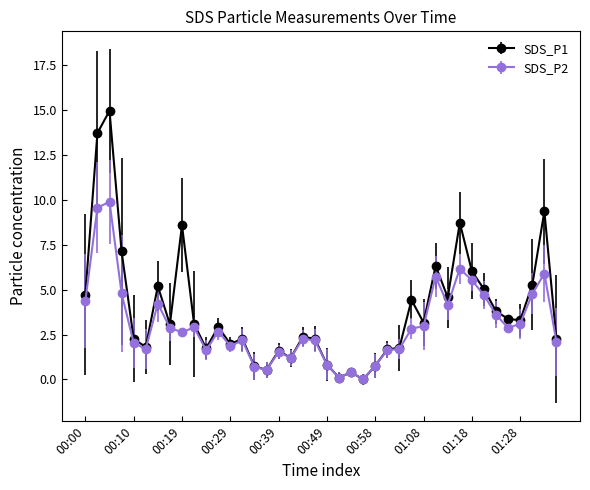

At how many categories does at least one series exceed 9?

3